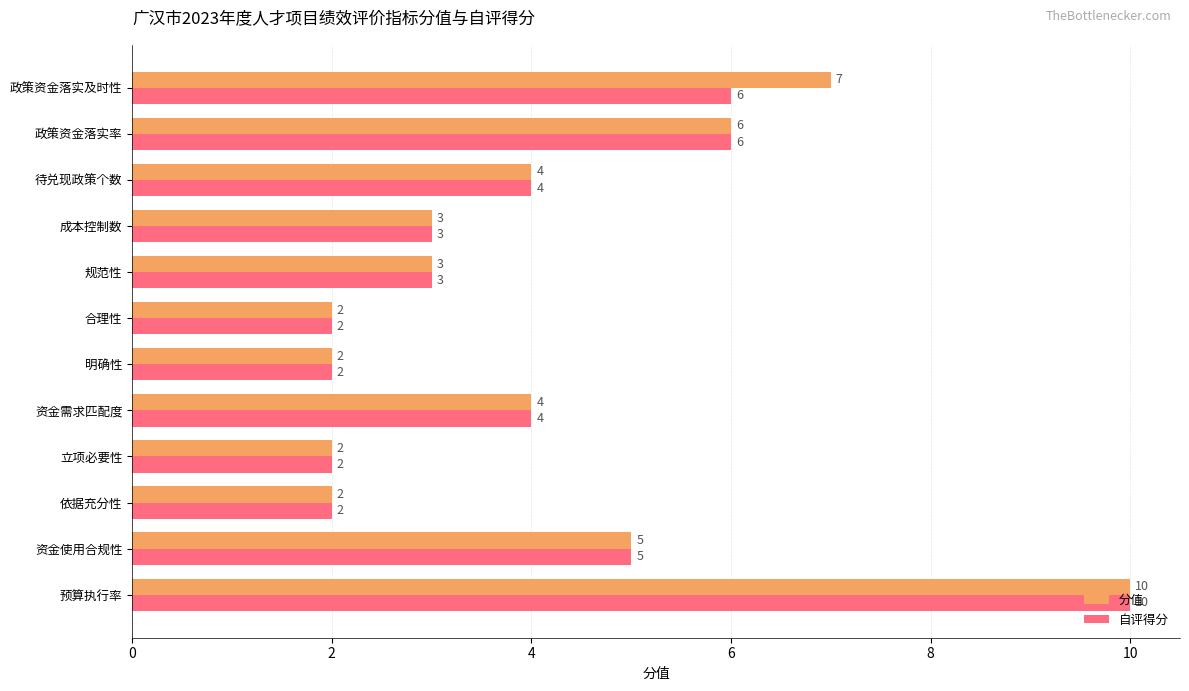

Which category has the highest value across all series?

预算执行率